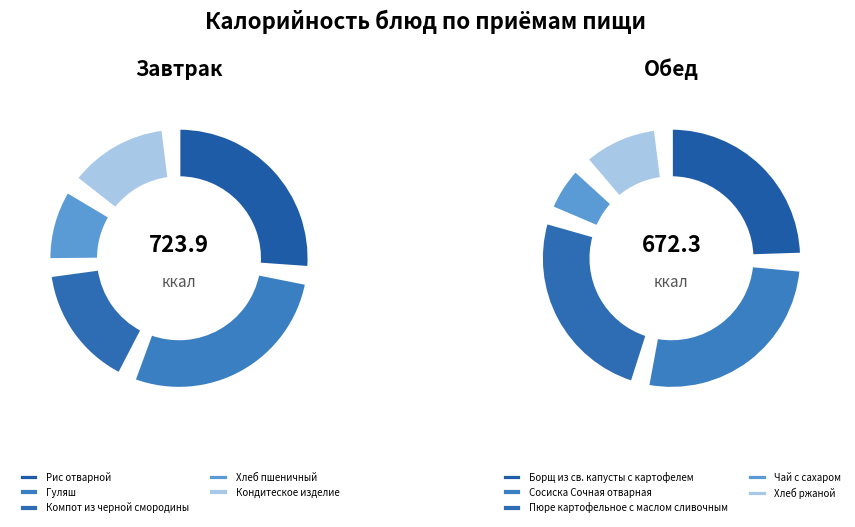

What is the total percentage of 1 and 4?

44.3%